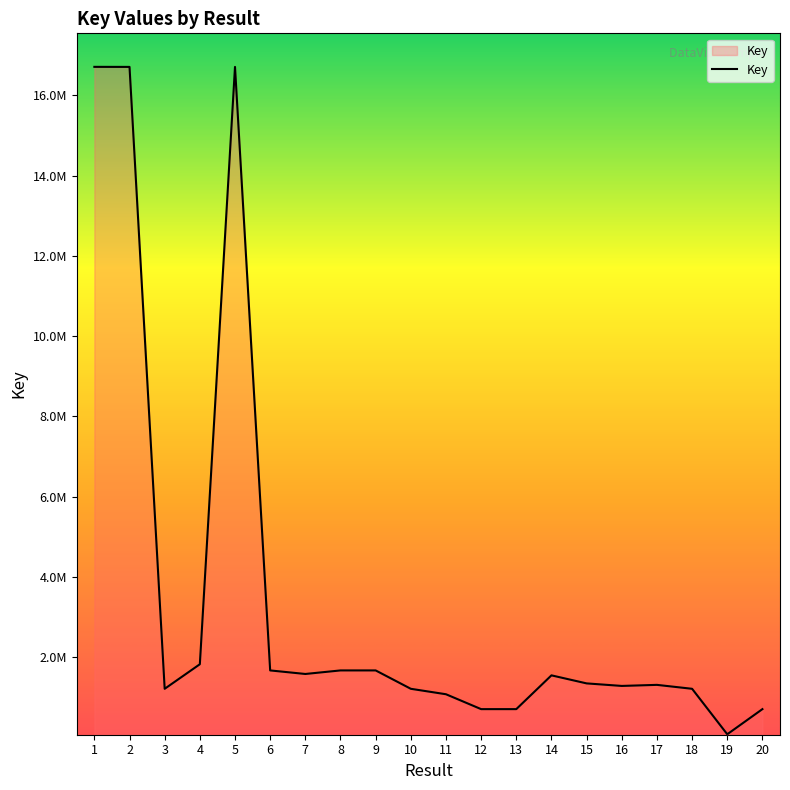

How many interior local peaks (higher than both neighbors) does the data have?

4